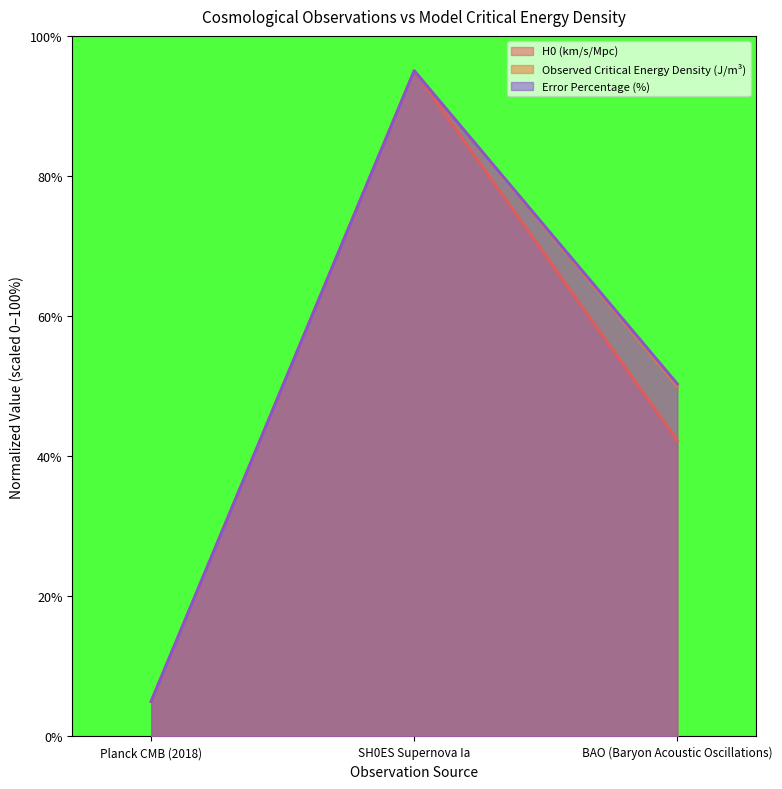

The value of Error Percentage (%) at BAO (Baryon Acoustic Oscillations) is 81.9. True or false?

False